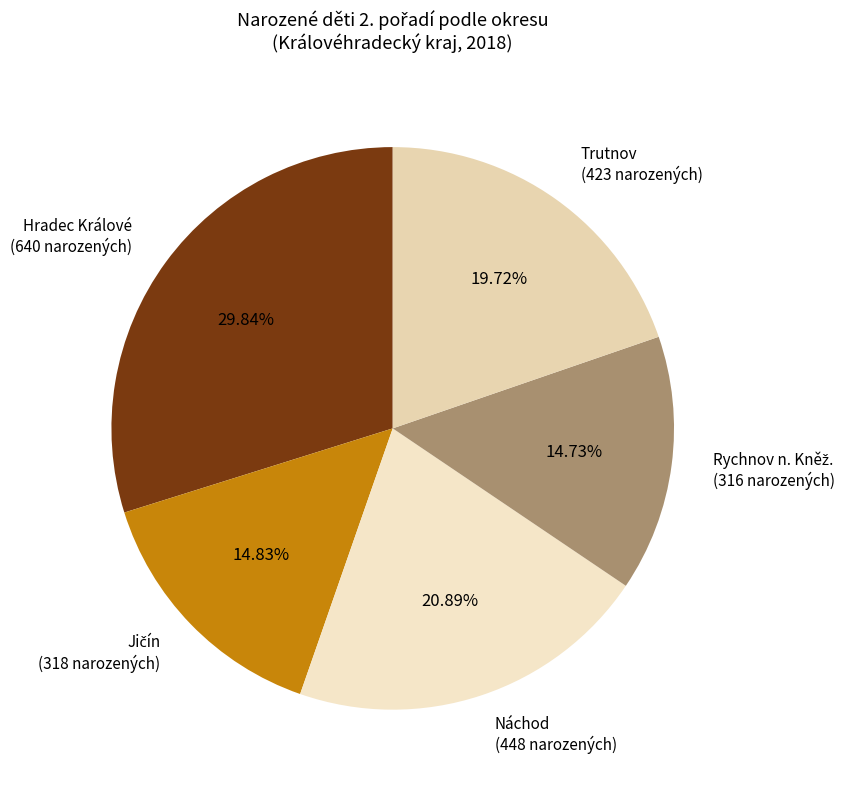

What is the ratio of the value at Trutnov to the value at Náchod?

0.9